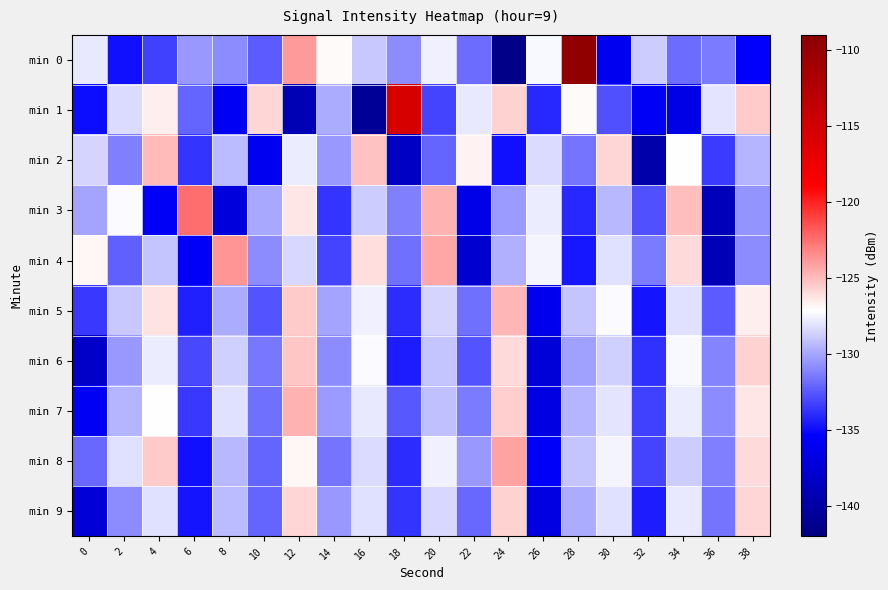

What is the total value across all series at 24?

-1288.2